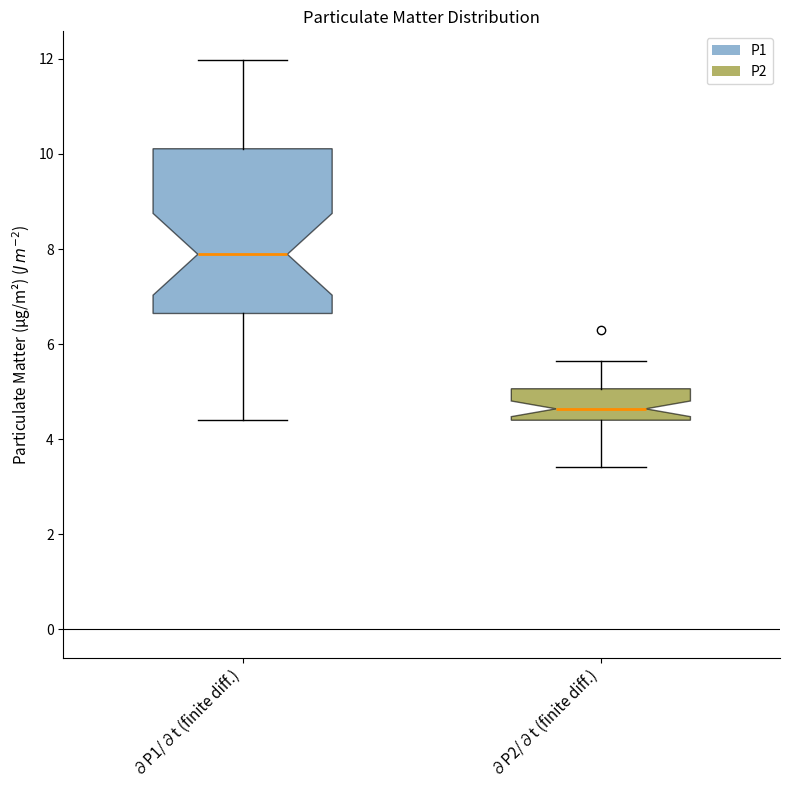

Reading left to right, transcribe this box plot: for each box, give where its median line is, the range the box spans, and where its two whiskers end, as read against the y-axis. The values are not printed on the chart, so give them approximately, as read against the axis.

∂P1/∂t (finite diff.): median 7.8, box 6.6 to 10.2, whiskers 4.4 to 12.0
∂P2/∂t (finite diff.): median 4.6, box 4.4 to 5.0, whiskers 3.4 to 5.6